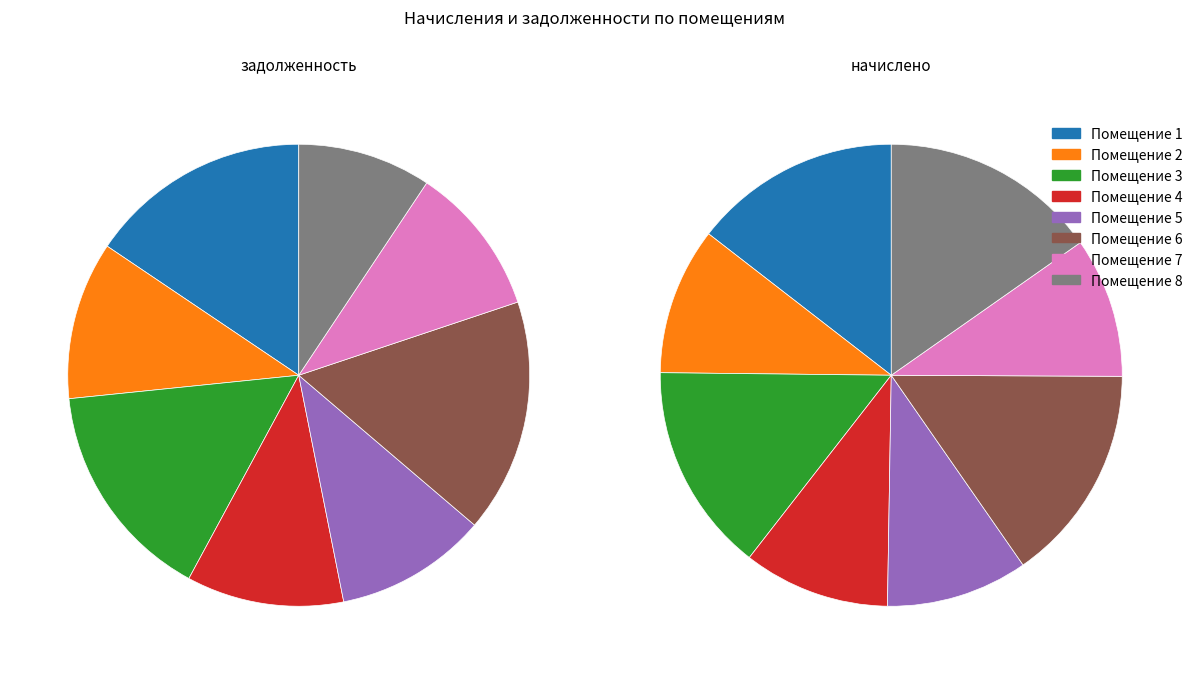

Is it true that 5 is 11% of the pie?

True